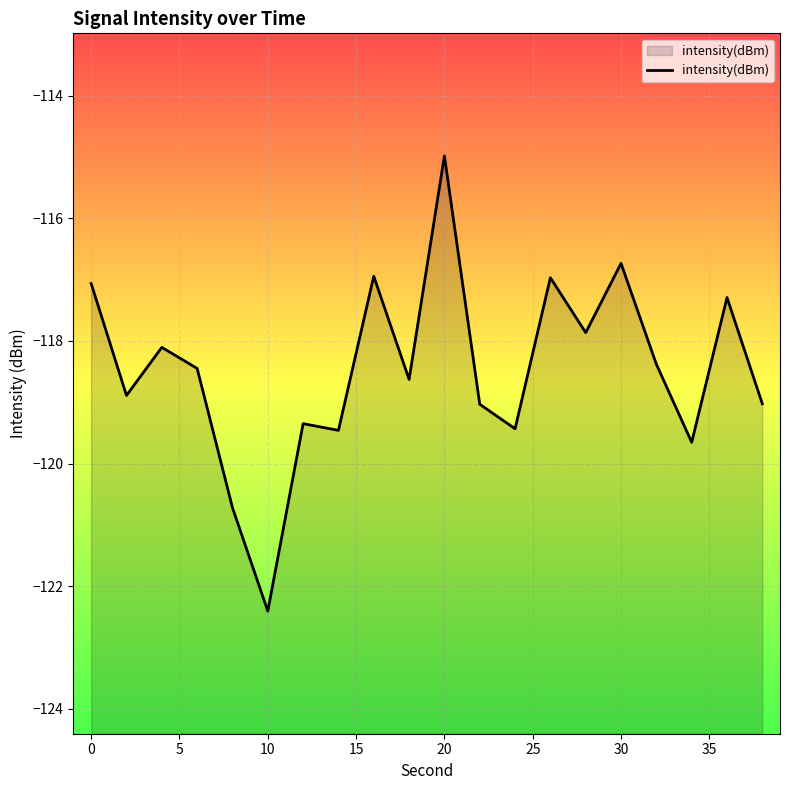

What is the greatest value displayed?

-115.0